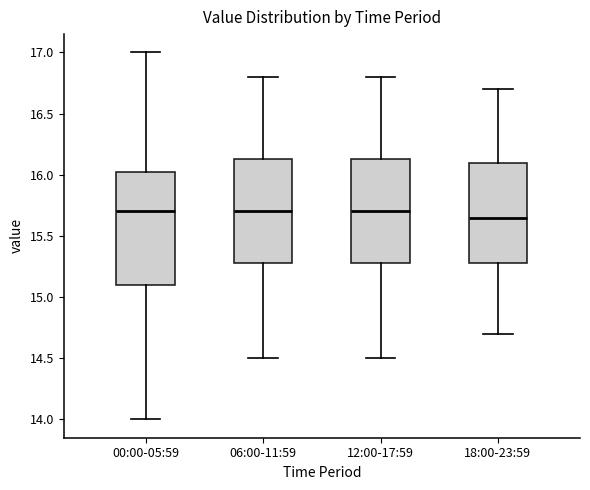

Reading left to right, transcribe this box plot: for each box, give where its median line is, the range the box spans, and where its two whiskers end, as read against the y-axis. The values are not printed on the chart, so give them approximately, as read against the axis.

00:00-05:59: median 15.70, box 15.10 to 16.05, whiskers 14.00 to 17.00
06:00-11:59: median 15.70, box 15.30 to 16.15, whiskers 14.50 to 16.80
12:00-17:59: median 15.70, box 15.30 to 16.15, whiskers 14.50 to 16.80
18:00-23:59: median 15.65, box 15.30 to 16.10, whiskers 14.70 to 16.70